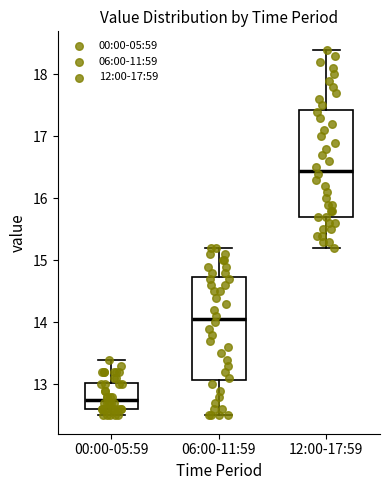

Reading left to right, transcribe this box plot: for each box, give where its median line is, the range the box spans, and where its two whiskers end, as read against the y-axis. The values are not printed on the chart, so give them approximately, as read against the axis.

00:00-05:59: median 12.8, box 12.6 to 13.0, whiskers 12.5 to 13.4
06:00-11:59: median 14.1, box 13.1 to 14.7, whiskers 12.5 to 15.2
12:00-17:59: median 16.5, box 15.7 to 17.4, whiskers 15.2 to 18.4